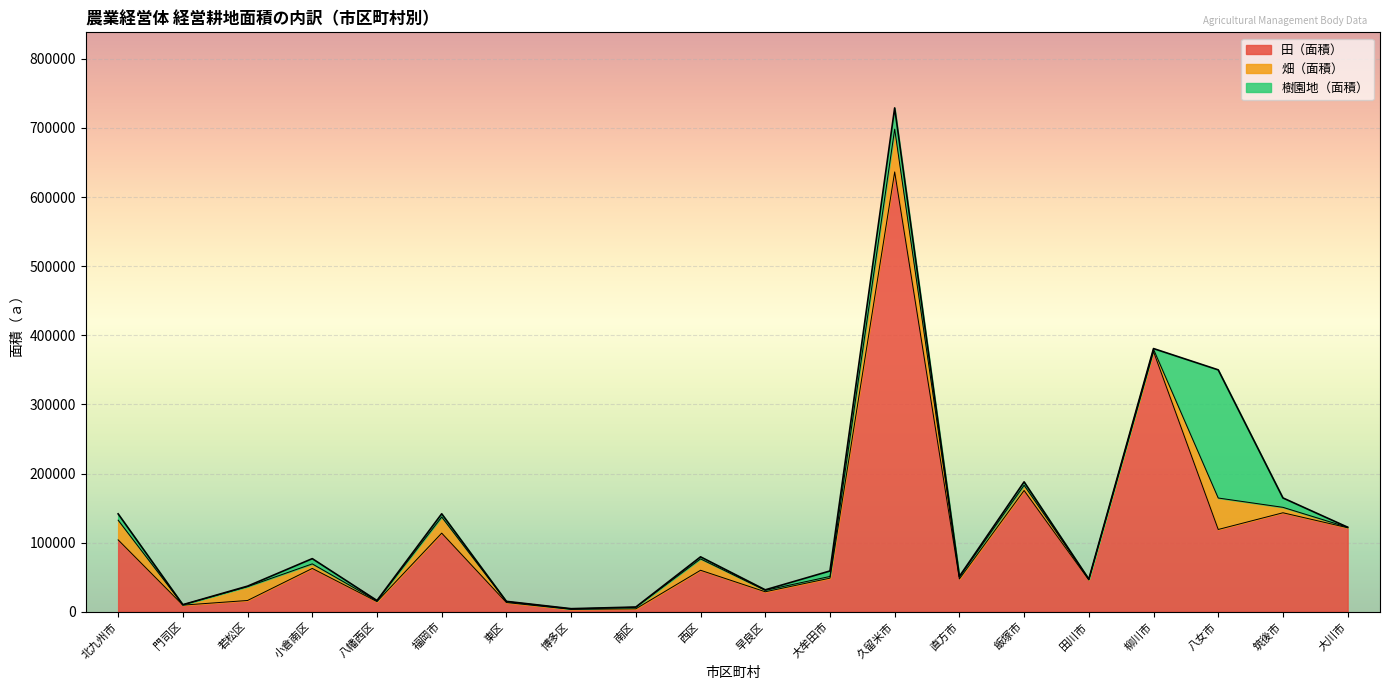

What is the approximate value of 樹園地（面積） at 八幡西区, to the nearest 100?

600